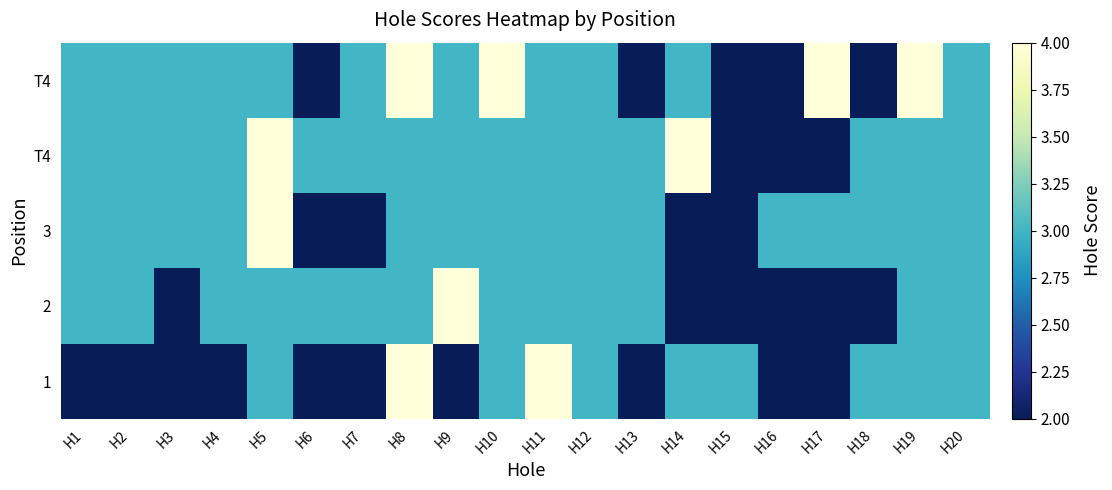

At which category does the chart reach its peak across all series?

H8